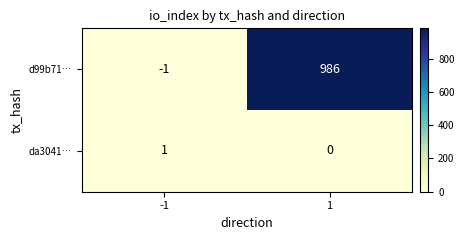

Which series has the widest spread of values?

d99b71…